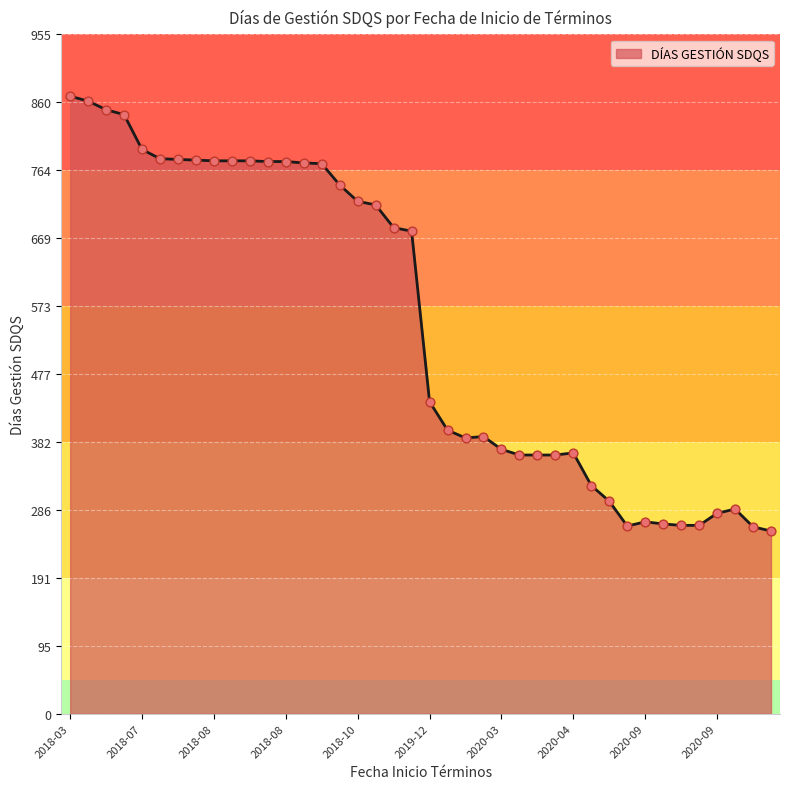

What is the difference between the maximum and minimum values?

612